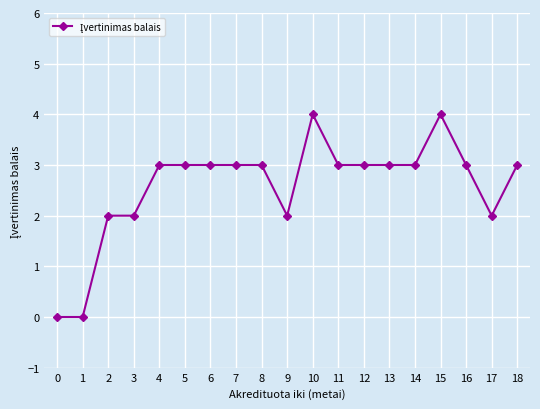

What is the sum of the values at 15 and 9?

6